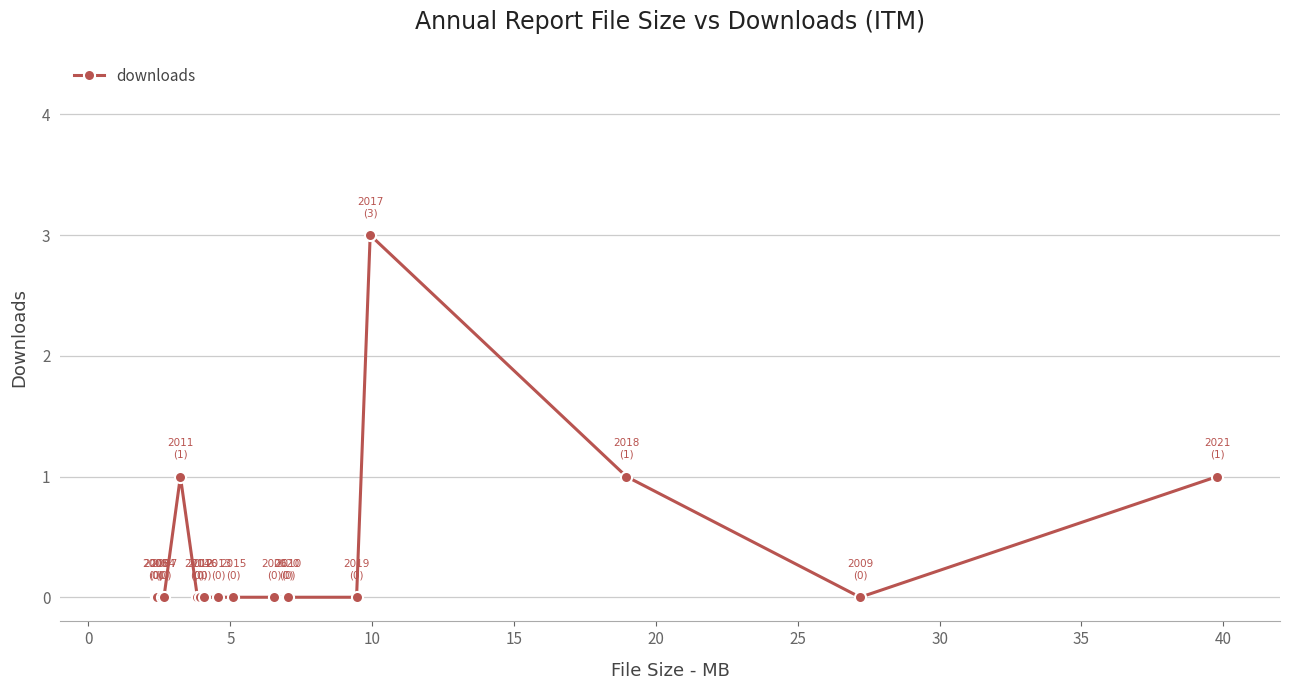

What is the value of the 16th point from the left?

1